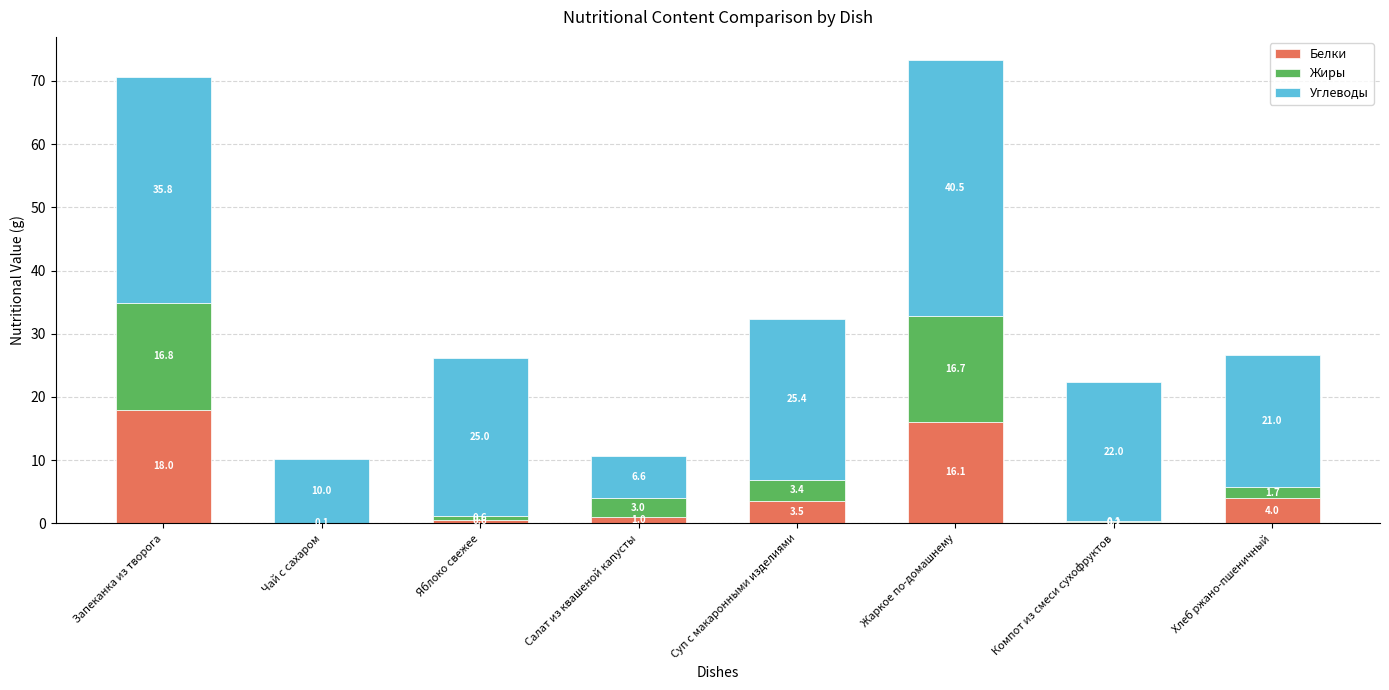

At which category is the sum across all series the highest?

Жаркое по-домашнему